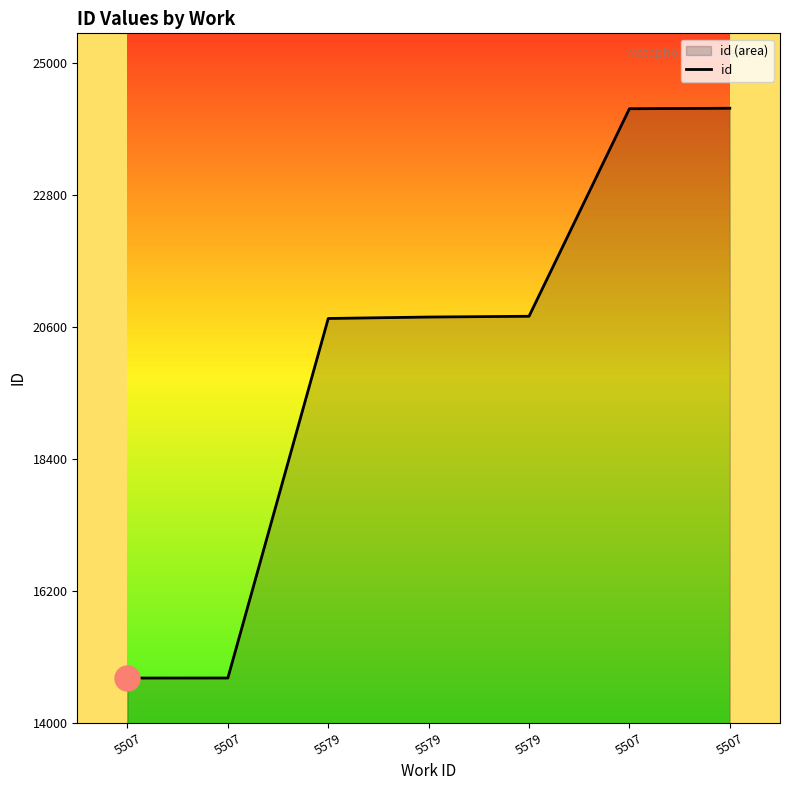

True or false: the data has more than 2 interior local peaks.

False